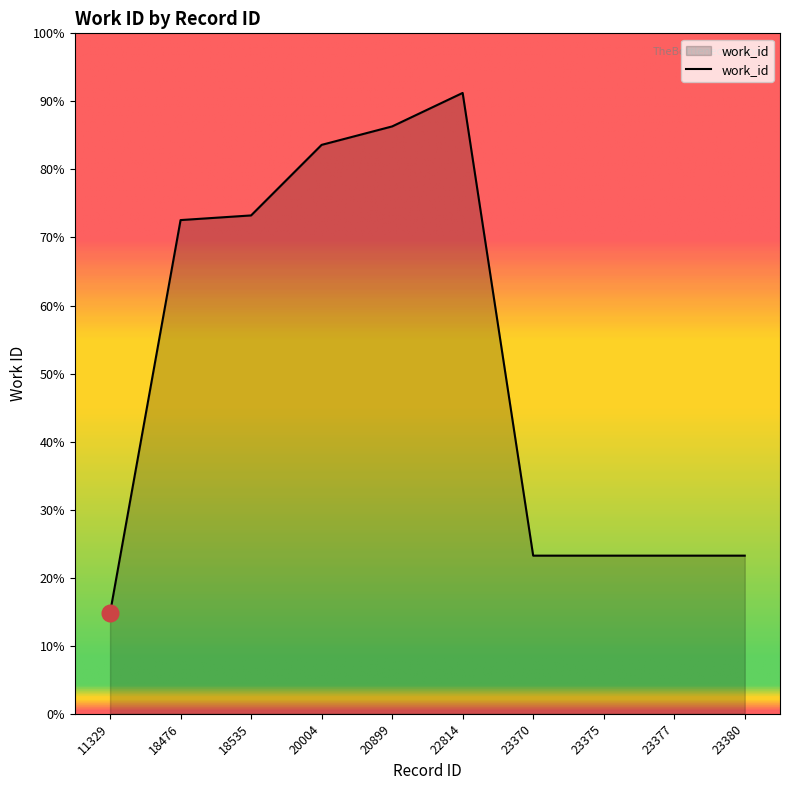

Rank the categories by value from lowest to highest.

11329, 23370, 23375, 23377, 23380, 18476, 18535, 20004, 20899, 22814